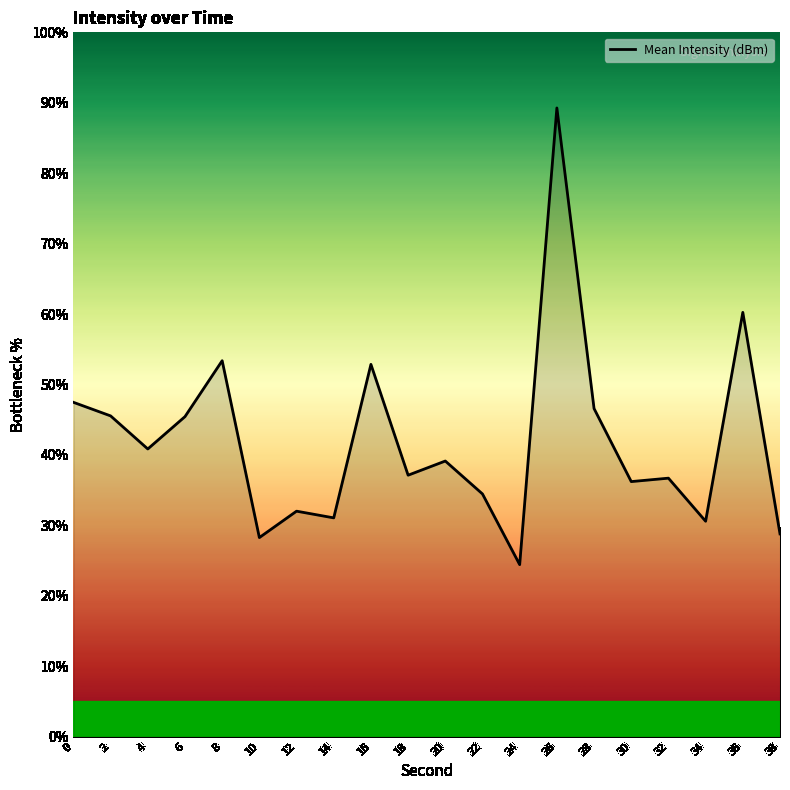

Approximately how many times larger is the value at 10 compared to 8?

0.5